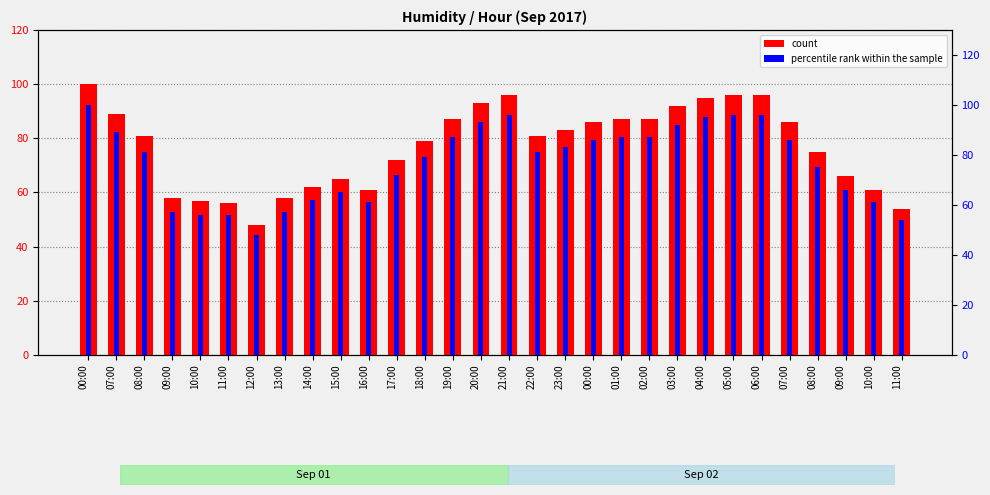

Which has a higher value, 03:00 or 06:00?

06:00